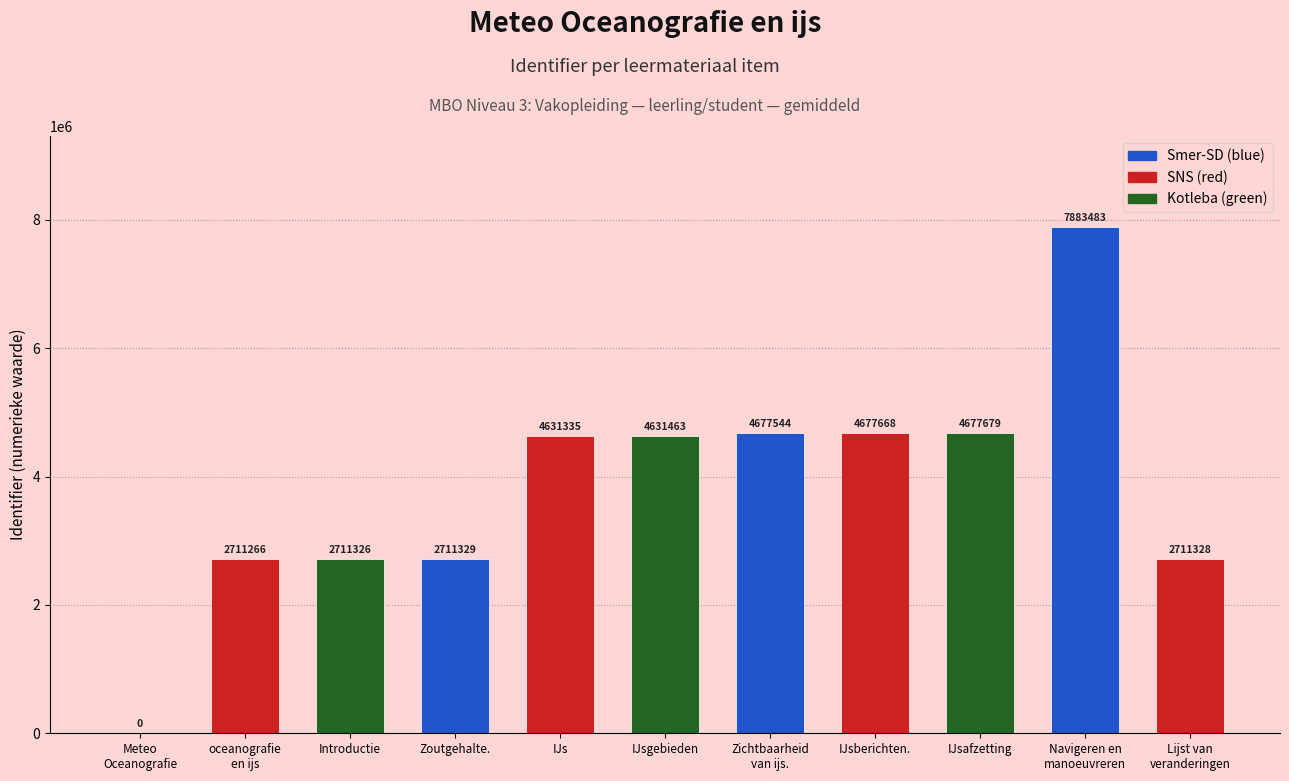

True or false: the data shows 4631463 at IJsgebieden.

True